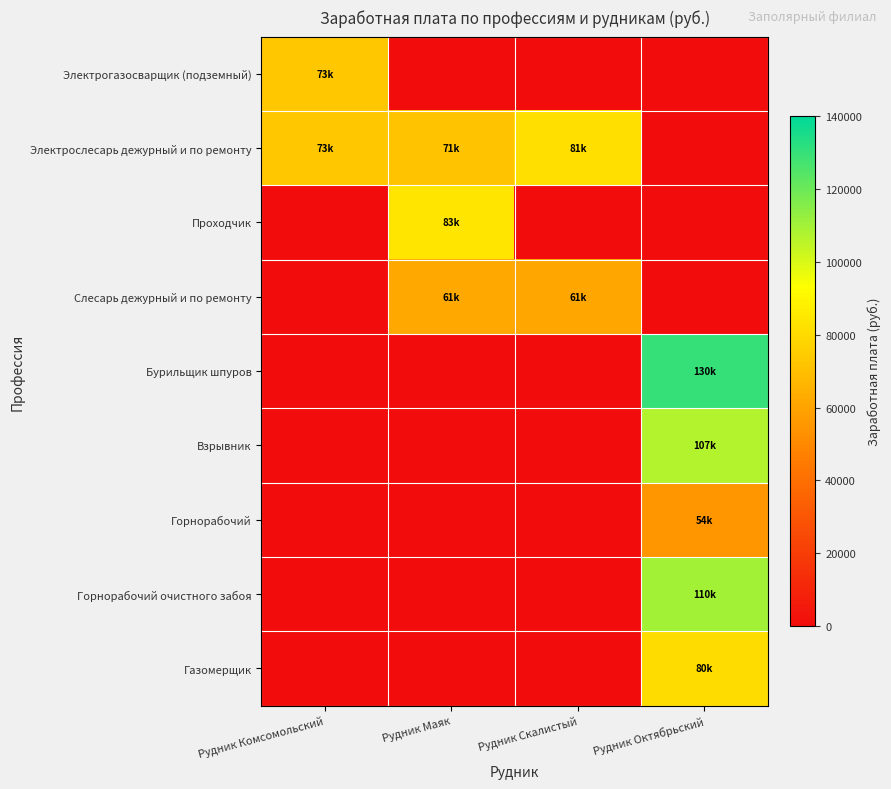

Reading left to right, transcribe all the data shown in this chart.

Электрогазосварщик (подземный): Рудник Комсомольский=73000	Рудник Маяк=0	Рудник Скалистый=0	Рудник Октябрьский=0
Электрослесарь дежурный и по ремонту: Рудник Комсомольский=73000	Рудник Маяк=71494	Рудник Скалистый=81901	Рудник Октябрьский=0
Проходчик: Рудник Комсомольский=0	Рудник Маяк=83929	Рудник Скалистый=0	Рудник Октябрьский=0
Слесарь дежурный и по ремонту: Рудник Комсомольский=0	Рудник Маяк=61902	Рудник Скалистый=61100	Рудник Октябрьский=0
Бурильщик шпуров: Рудник Комсомольский=0	Рудник Маяк=0	Рудник Скалистый=0	Рудник Октябрьский=130000
Взрывник: Рудник Комсомольский=0	Рудник Маяк=0	Рудник Скалистый=0	Рудник Октябрьский=107000
Горнорабочий: Рудник Комсомольский=0	Рудник Маяк=0	Рудник Скалистый=0	Рудник Октябрьский=54800
Горнорабочий очистного забоя: Рудник Комсомольский=0	Рудник Маяк=0	Рудник Скалистый=0	Рудник Октябрьский=110000
Газомерщик: Рудник Комсомольский=0	Рудник Маяк=0	Рудник Скалистый=0	Рудник Октябрьский=80600